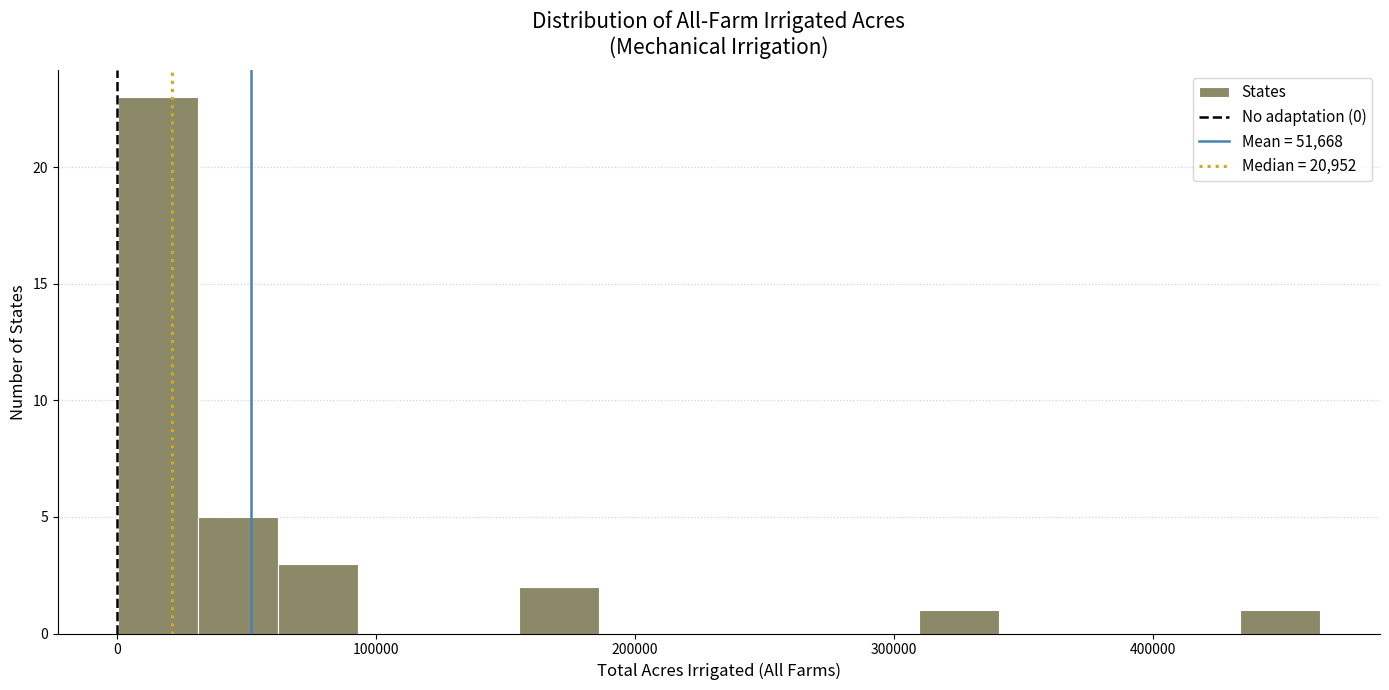

Read against the x-axis, roughly where is the centre of the tallest bar?

20000